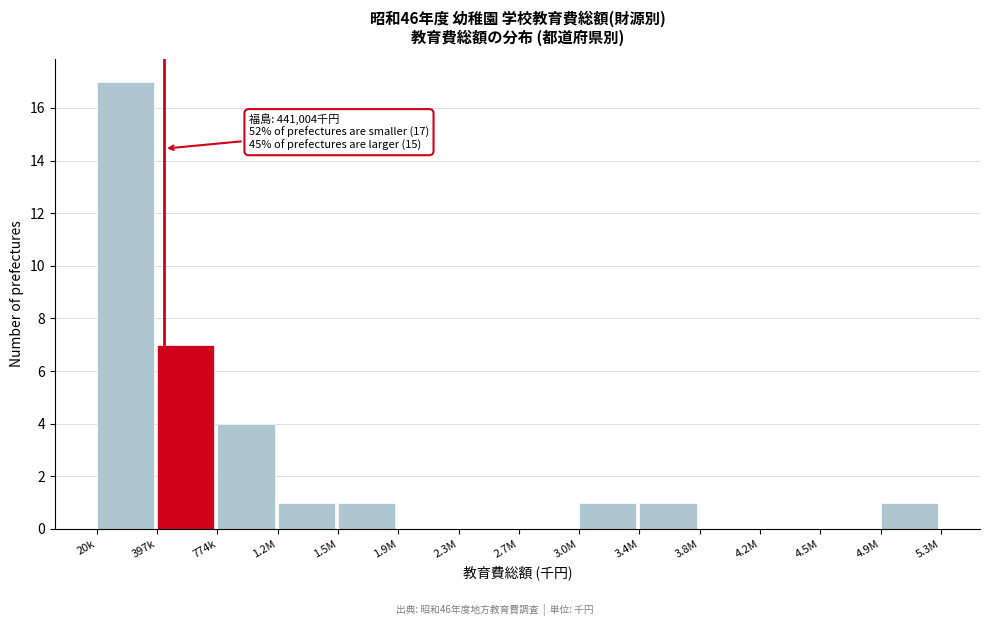

Reading right to left, extract all data points from this chart.

4.9M=1	4.5M=0	4.2M=0	3.8M=0	3.4M=1	3.0M=1	2.7M=0	2.3M=0	1.9M=0	1.5M=1	1.2M=1	774k=4	397k=7	20k=17